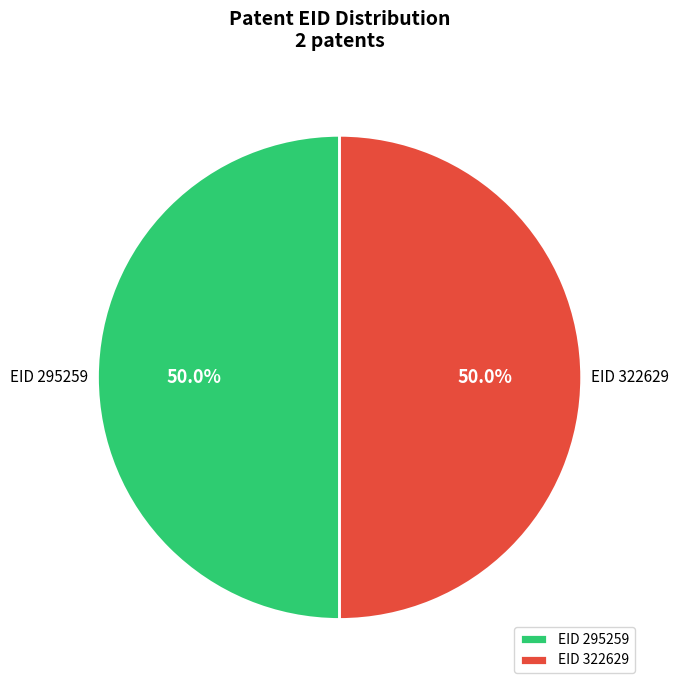

How many slices are in this pie chart?

2